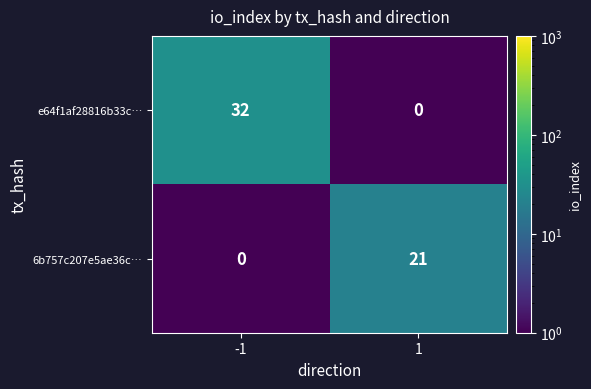

What is the total value across all series at -1?

32